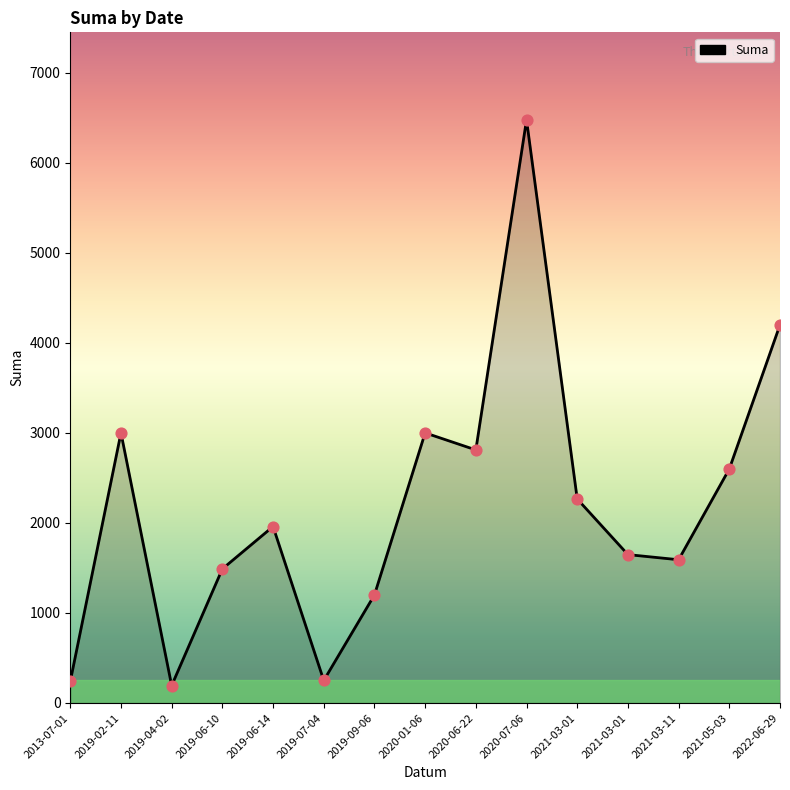

What is the ratio of the value at 2019-02-11 to the value at 2021-03-11?

1.9